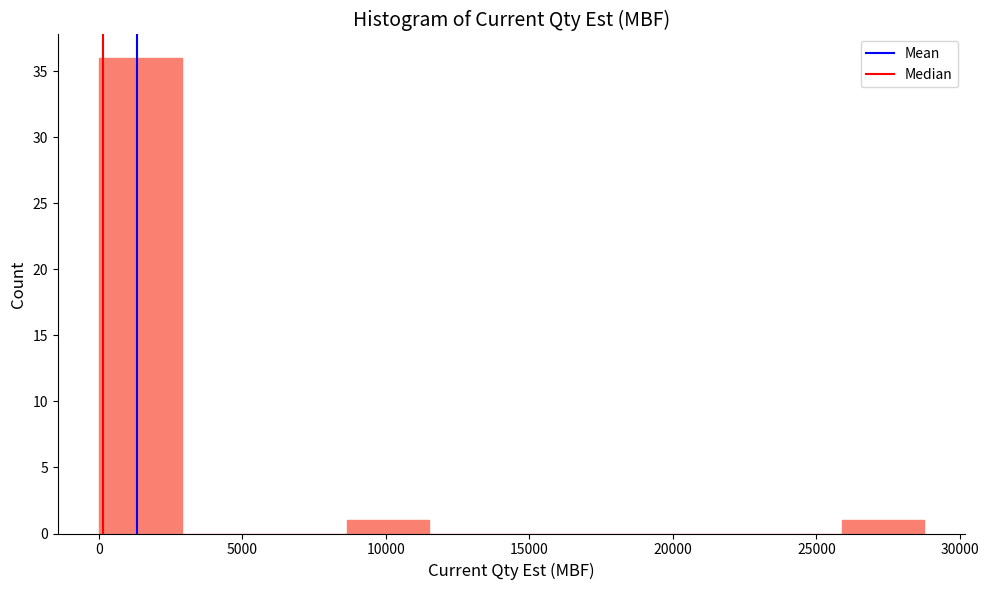

How tall is the bar that spans 26000 to 28500 on the x-axis? Neither the bar edges nor the heights are printed on the chart, so give them approximately, as read against the axes.

1